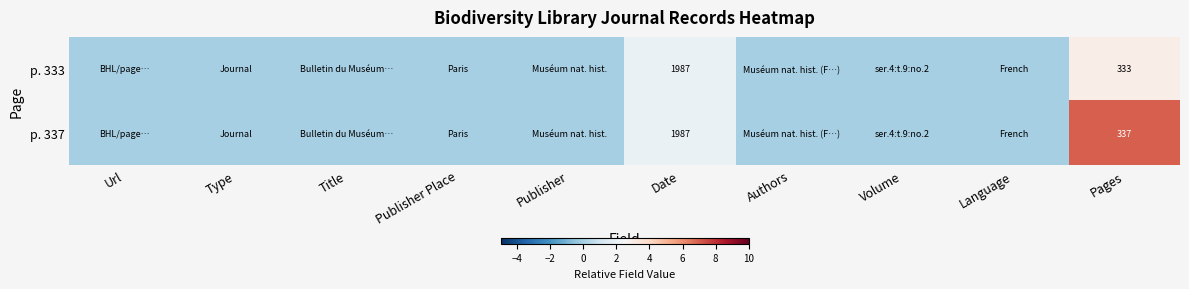

How many series are shown in this chart?

2